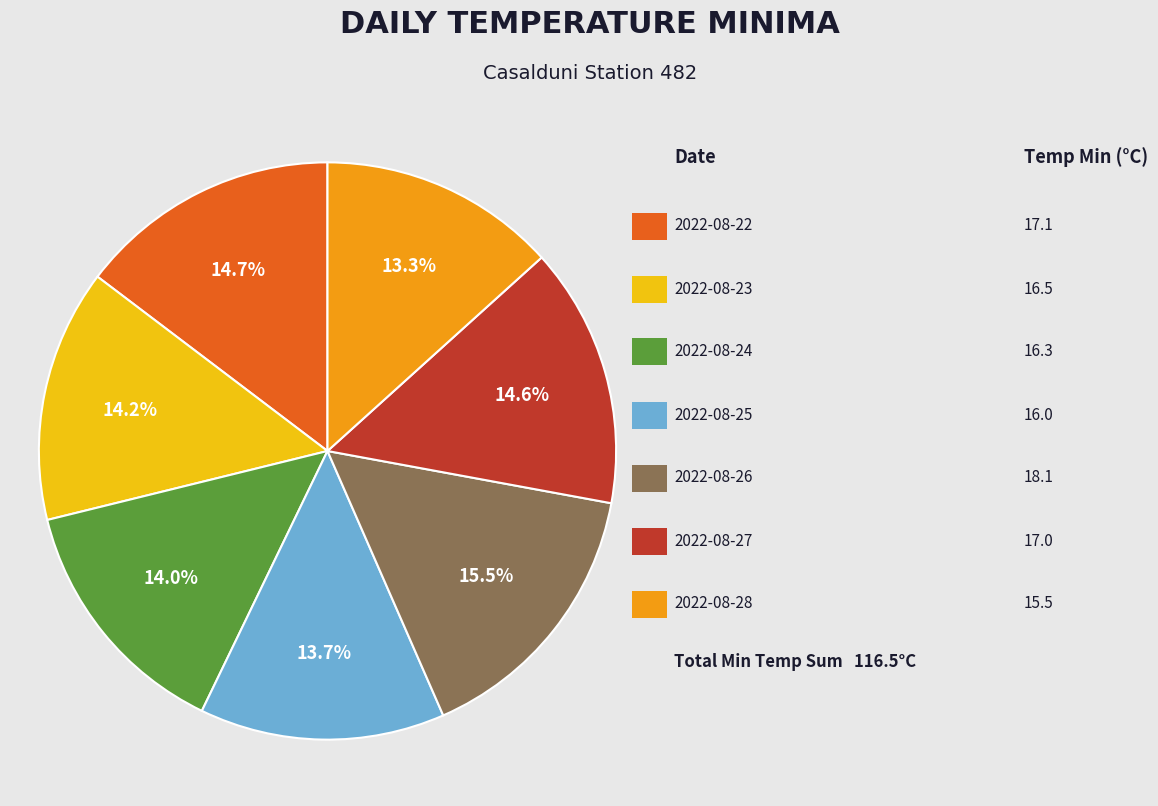

Is there any slice that represents more than half of the pie?

No